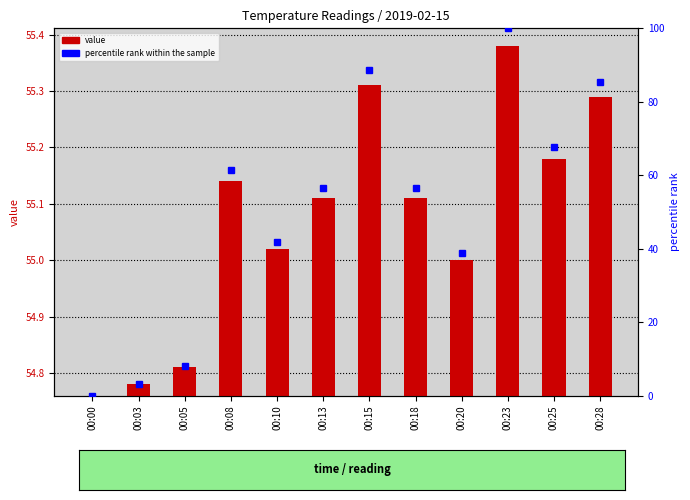

Where is percentile rank within the sample nearest to the value 50?

00:13